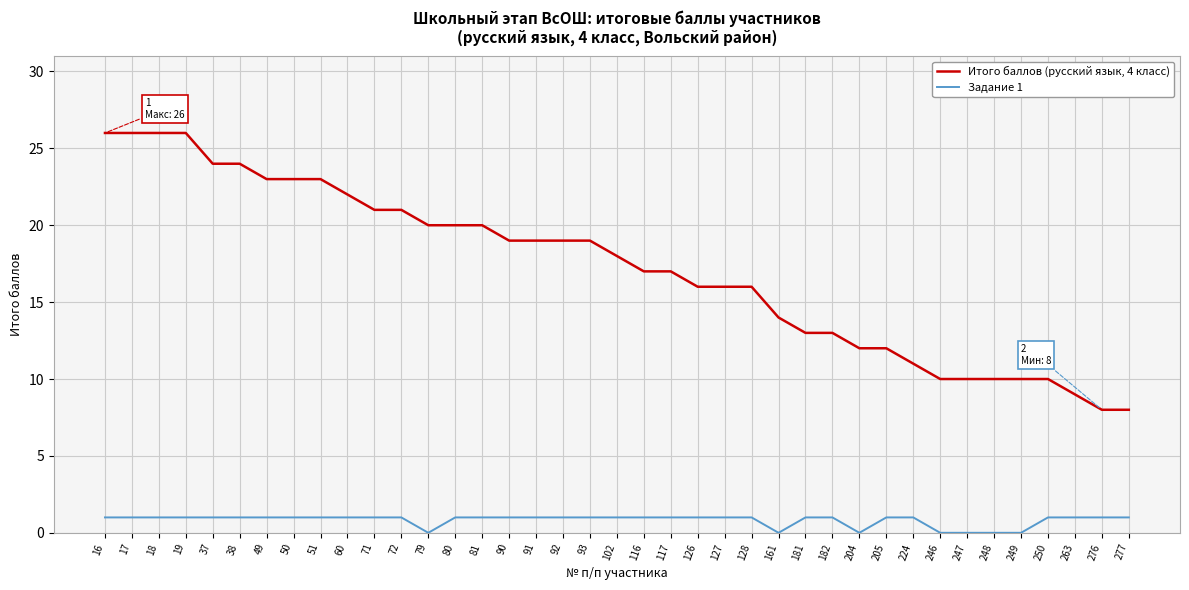

At 246, list the series in order from largest to smallest.

Итого баллов (русский язык, 4 класс), Задание 1